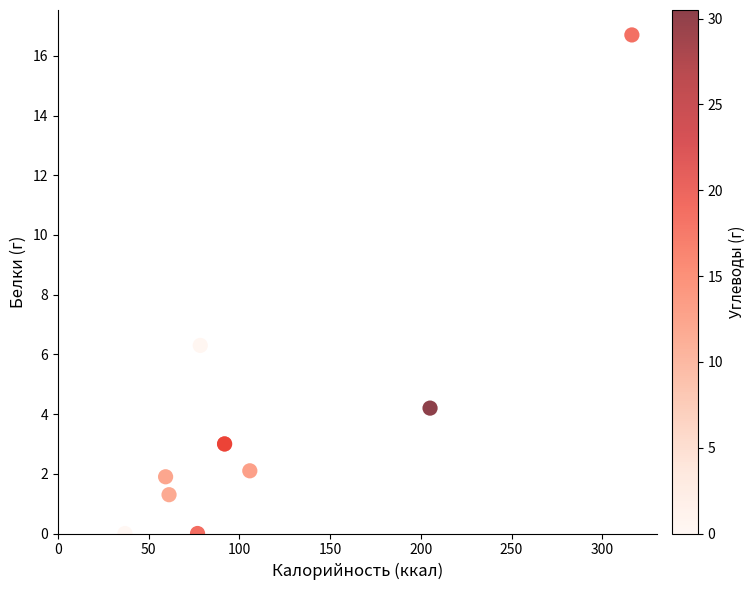

What Y value in the scatter plot is closest to 8?

6.3